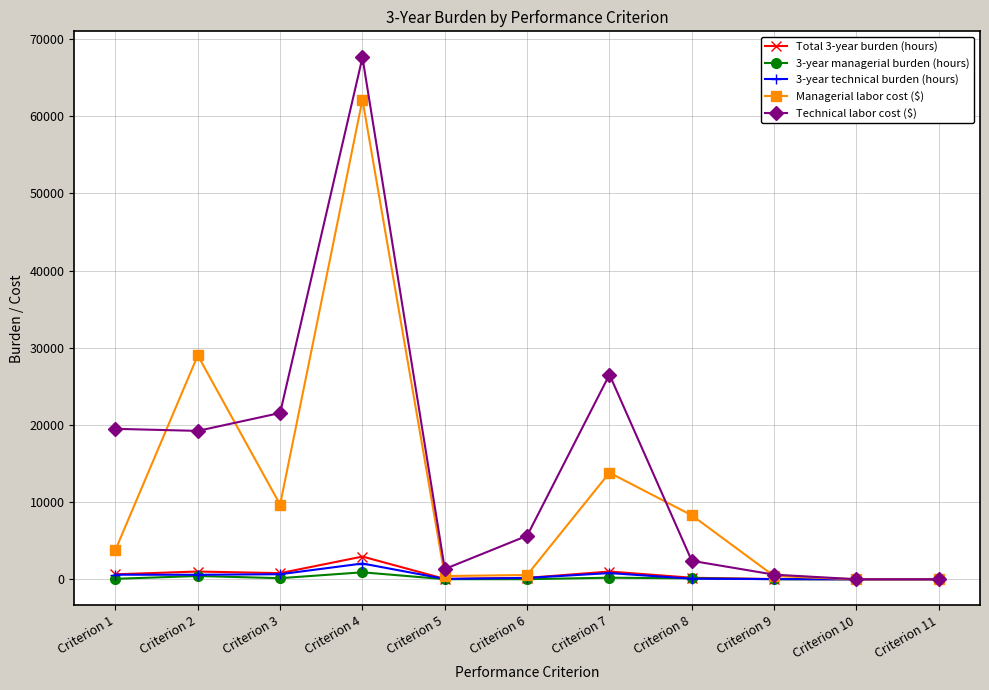

Does the chart display data point markers on the line(s)?

Yes